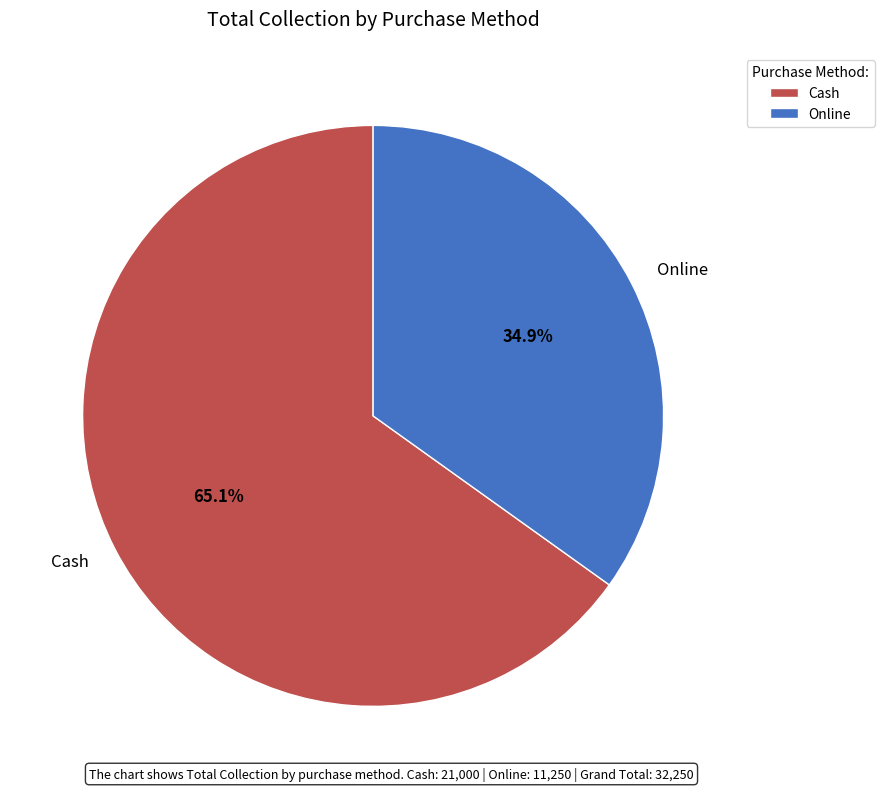

Is there a majority slice in this chart?

Yes